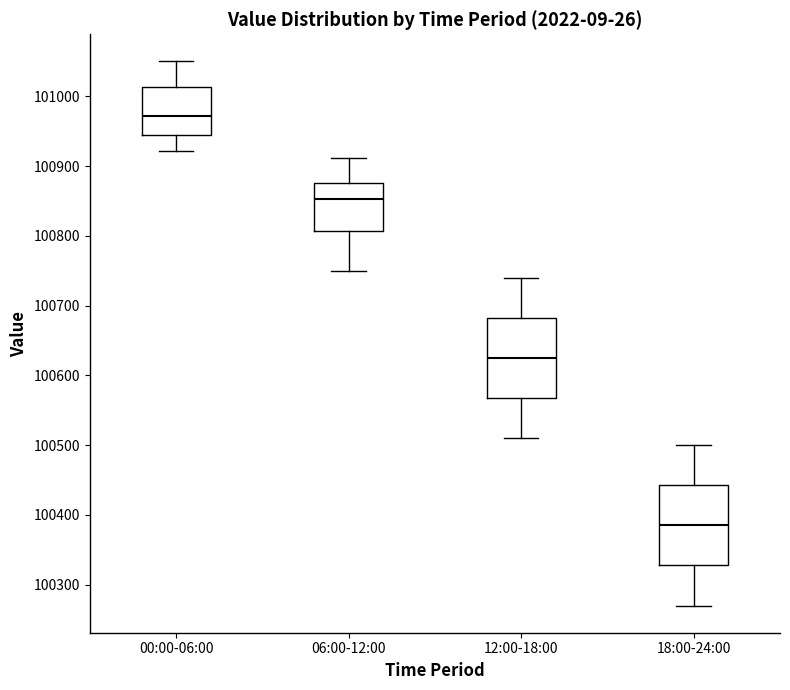

Reading left to right, transcribe this box plot: for each box, give where its median line is, the range the box spans, and where its two whiskers end, as read against the y-axis. The values are not printed on the chart, so give them approximately, as read against the axis.

00:00-06:00: median 100970, box 100940 to 101010, whiskers 100920 to 101050
06:00-12:00: median 100850, box 100810 to 100880, whiskers 100750 to 100910
12:00-18:00: median 100630, box 100570 to 100680, whiskers 100510 to 100740
18:00-24:00: median 100390, box 100330 to 100440, whiskers 100270 to 100500